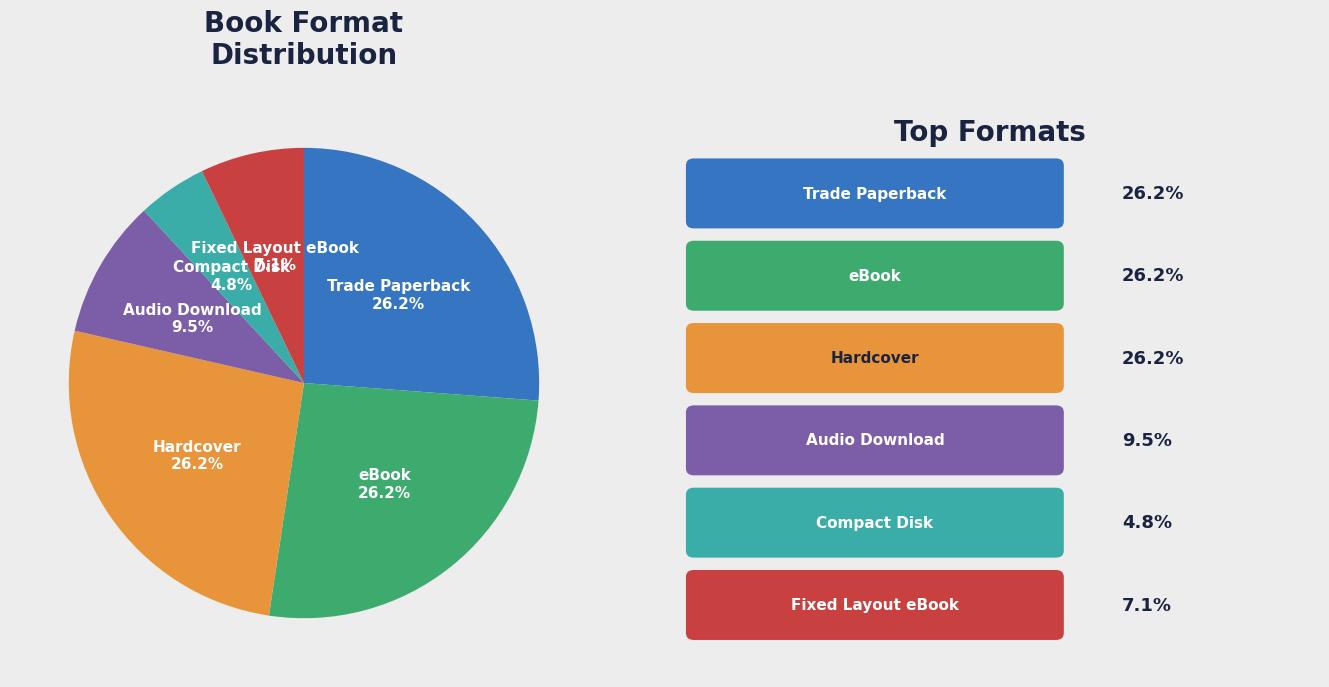

Does any single category account for the majority?

No